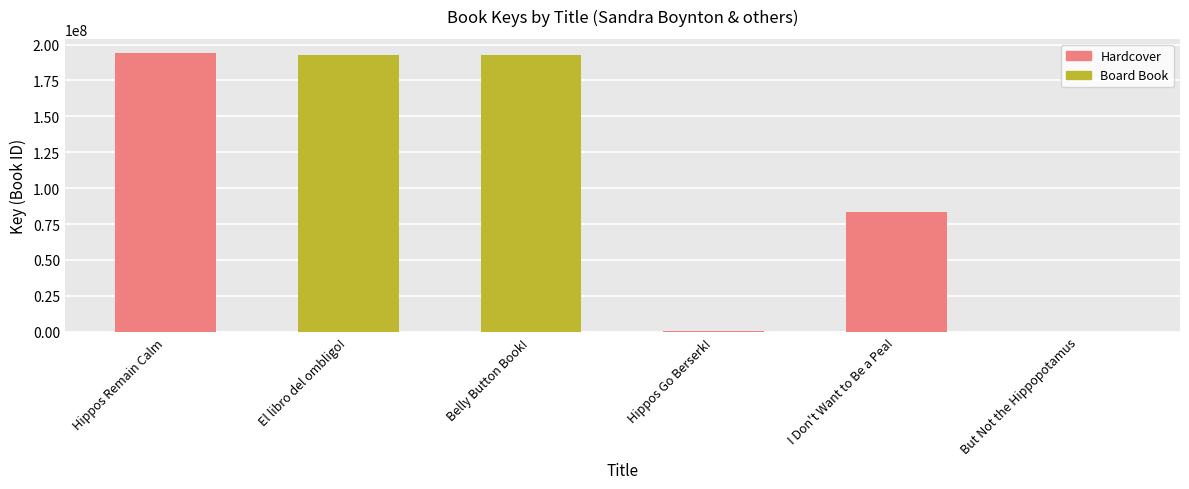

True or false: the data shows 703669 at Hippos Go Berserk!.

True